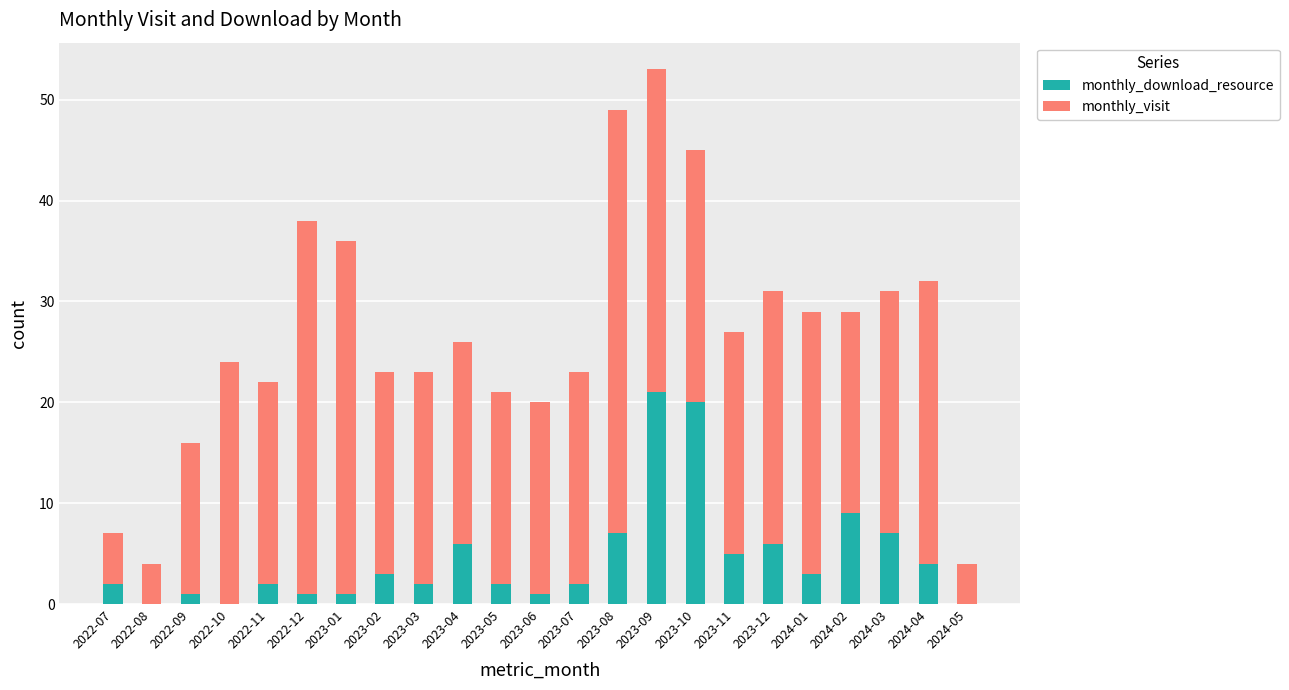

What is the highest value of the monthly_download_resource series?

21